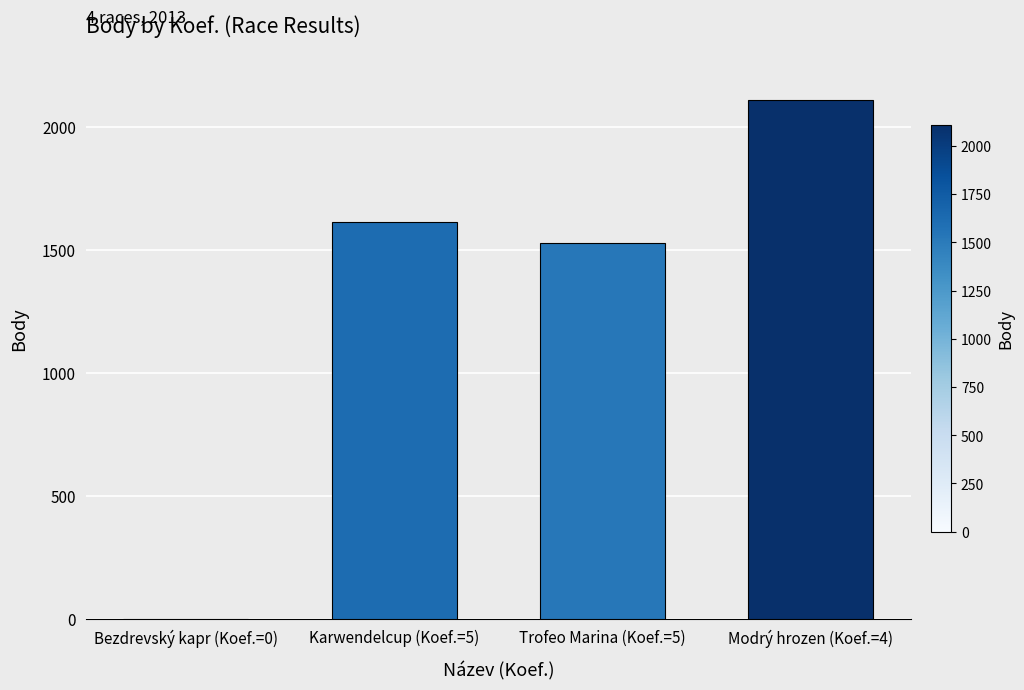

What is the sum of all values?

5248